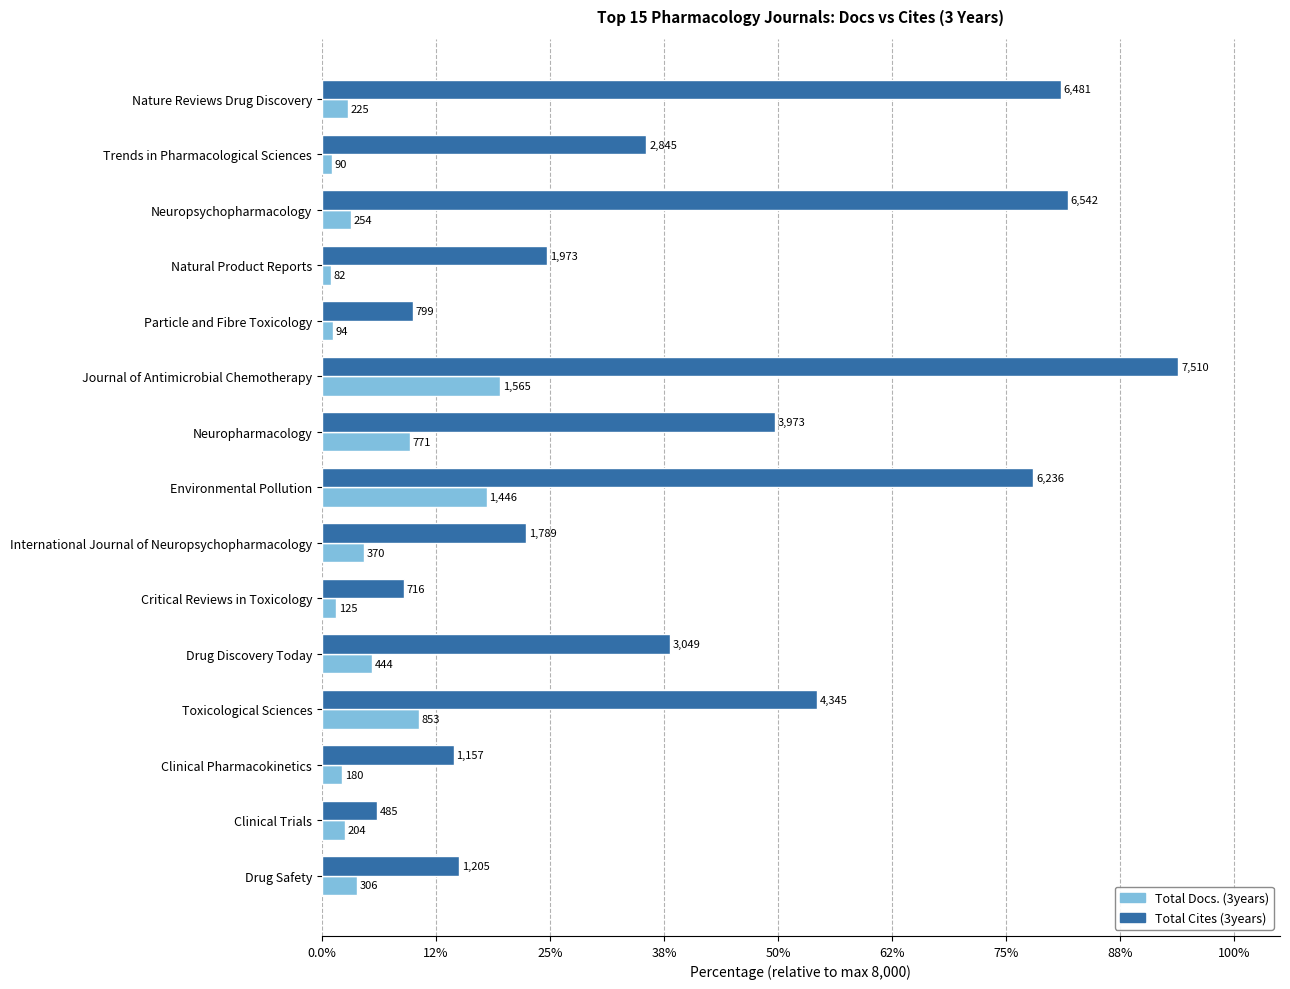

What are all the series names shown in the legend?

Total Docs. (3years), Total Cites (3years)